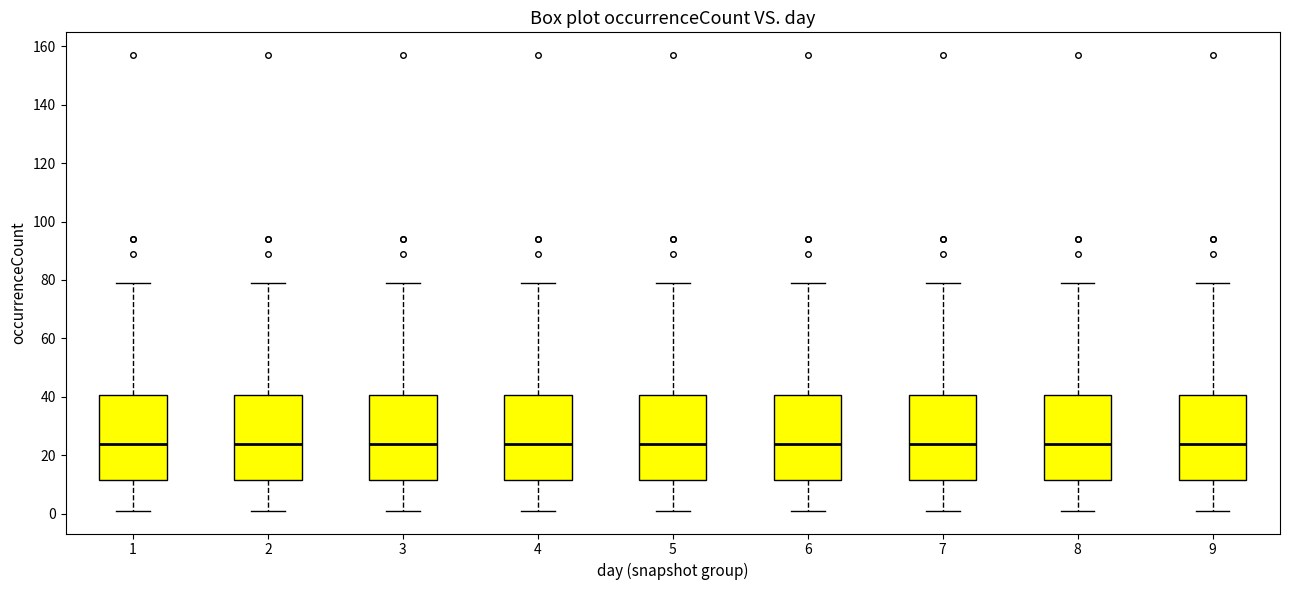

Where does the median line of the box at x = 7 sit on the y-axis? The values are not printed on the chart, so give them approximately, as read against the axis.

24